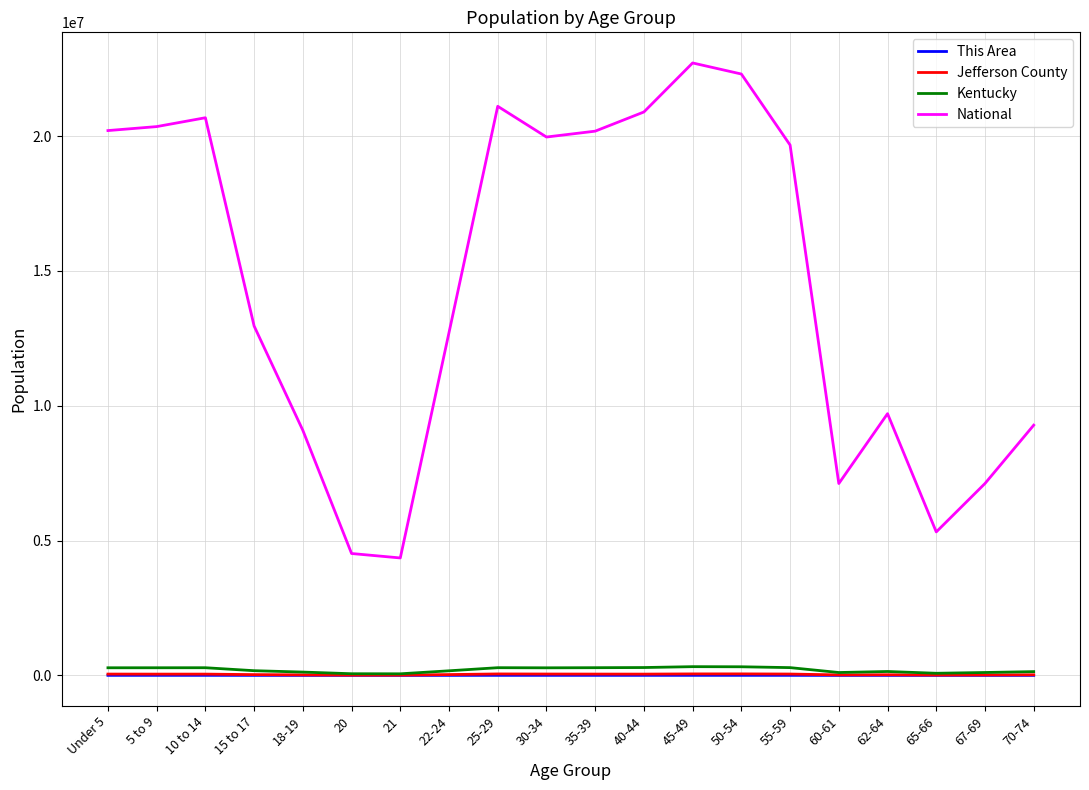

What is the sum of all Kentucky values?

4086454